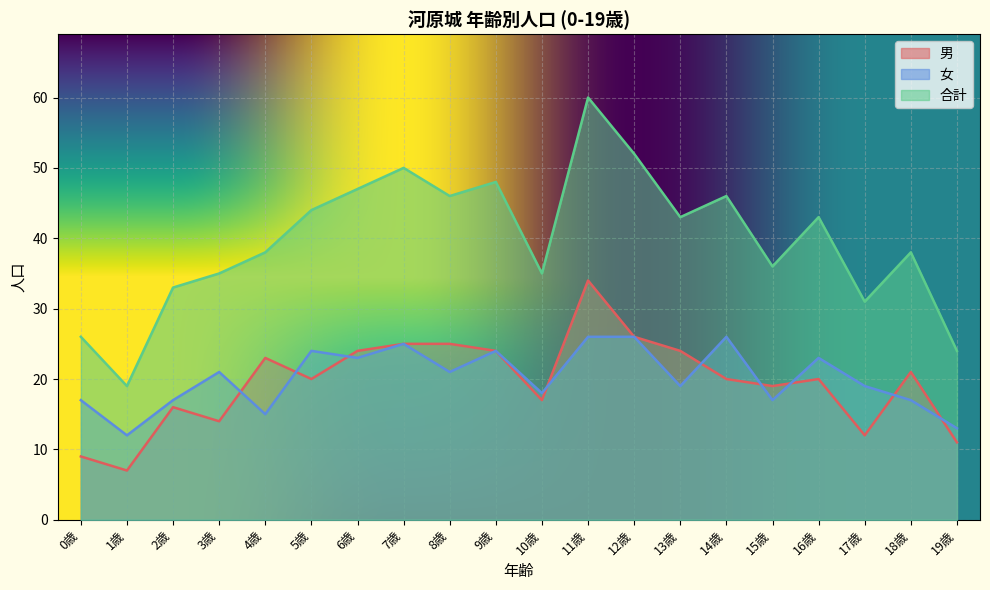

Which series has the widest spread of values?

合計